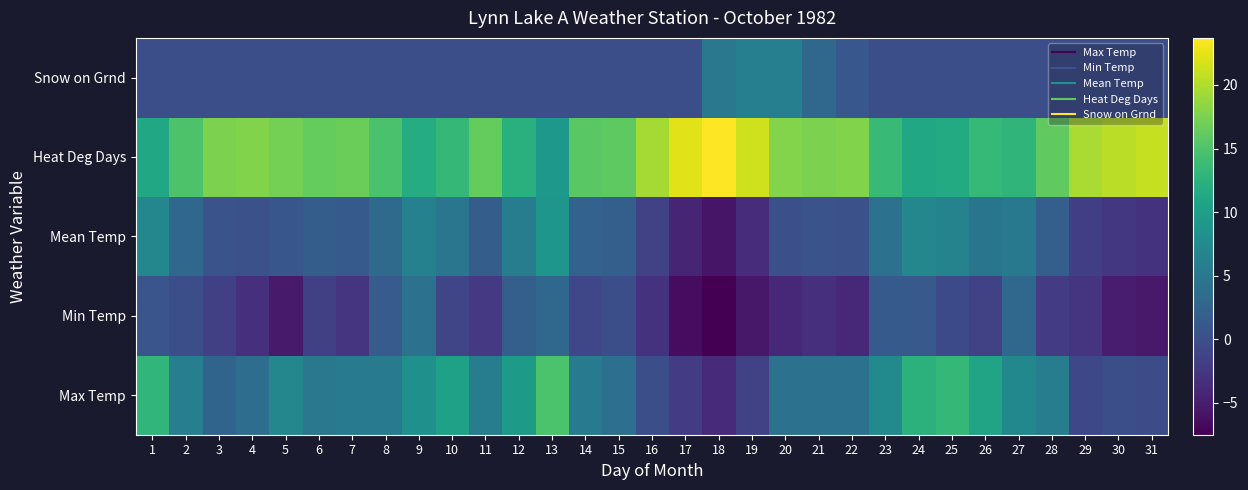

What is the spread (max minus min) of values at 11?

18.6